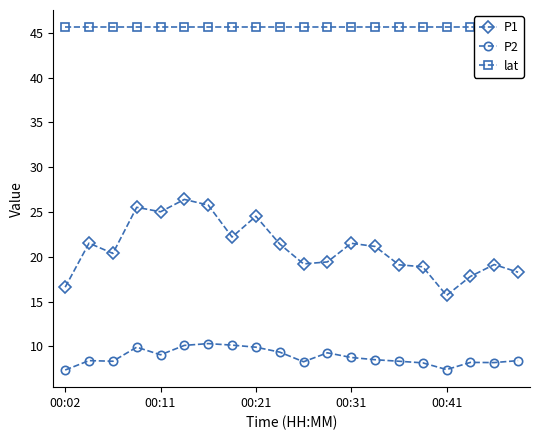

True or false: P2 has more than 1 points higher than both neighbors.

True